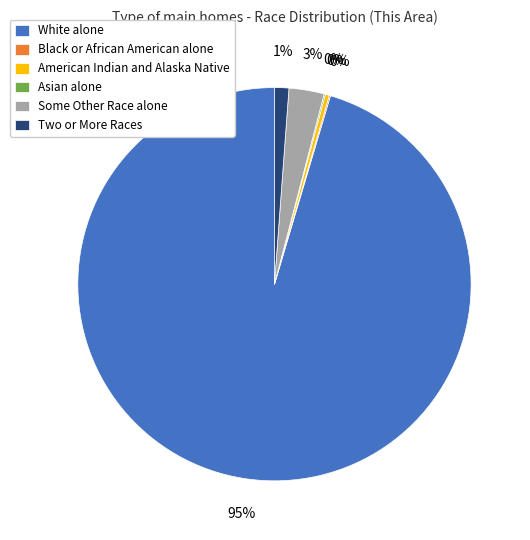

To the nearest percent, what is the difference between the Some Other Race alone and American Indian and Alaska Native slice percentages?

3%